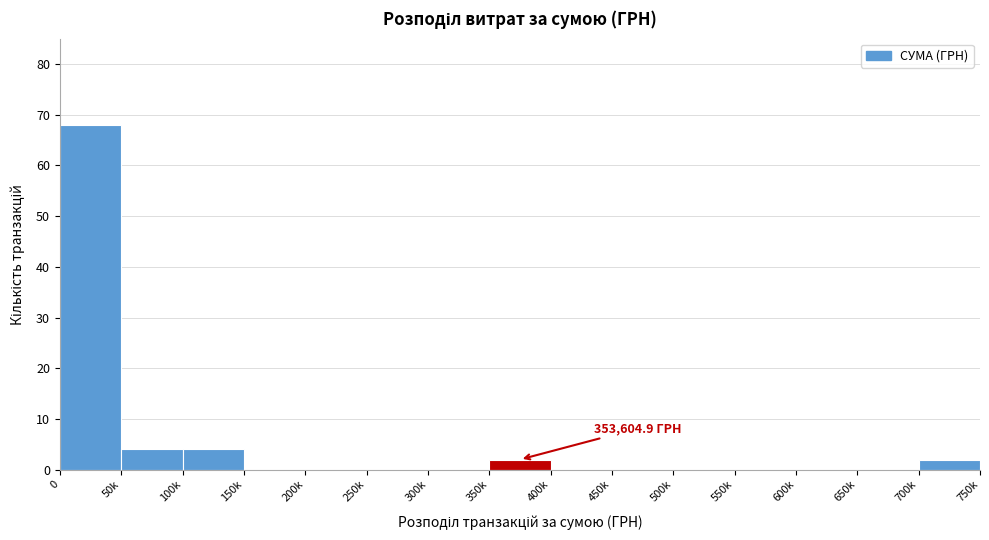

Reading left to right, list all the values displayed in this chart.

0=68	50k=4	100k=4	150k=0	200k=0	250k=0	300k=0	350k=2	400k=0	450k=0	500k=0	550k=0	600k=0	650k=0	700k=2